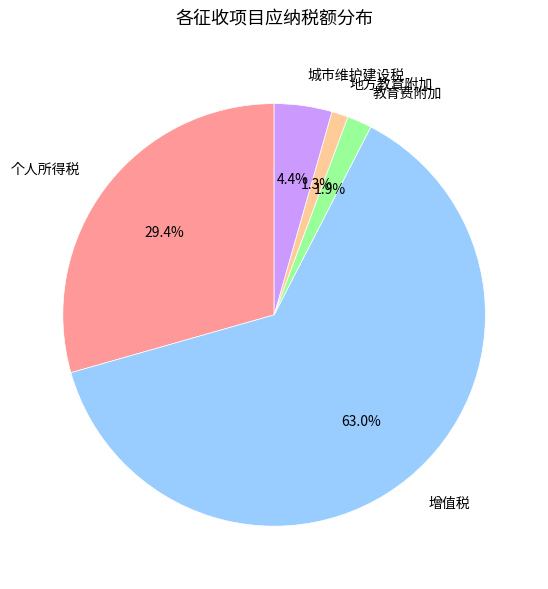

Which has a higher value, 教育费附加 or 地方教育附加?

教育费附加